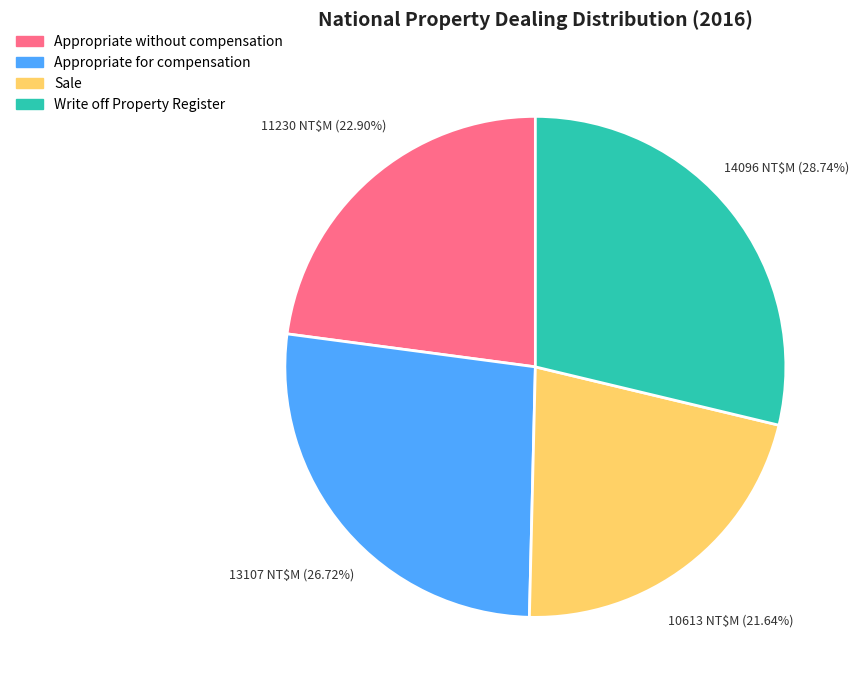

What is the largest slice in the pie chart?

Write off Property Register